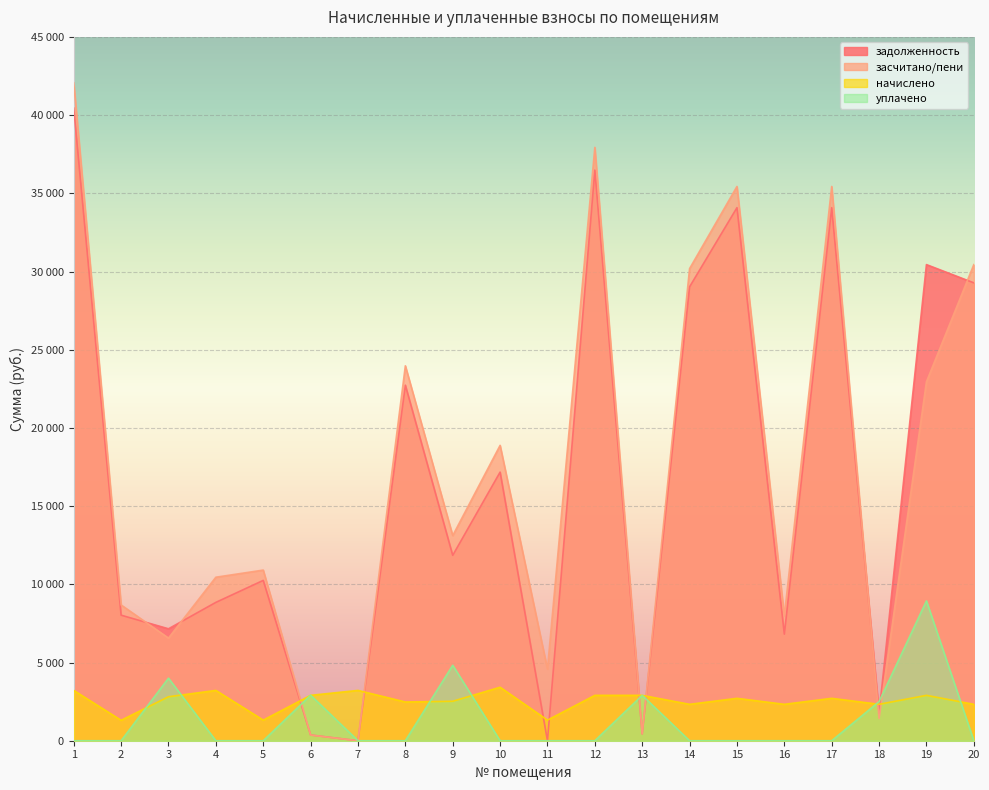

How many times do задолженность and засчитано/пени cross each other?

5